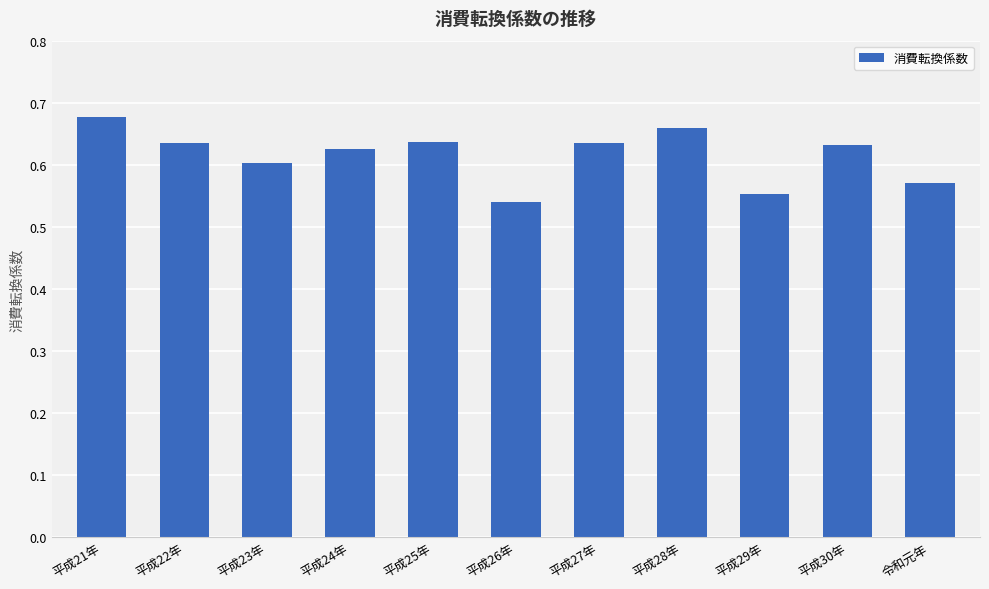

Where is the data nearest to the value 0?

平成26年